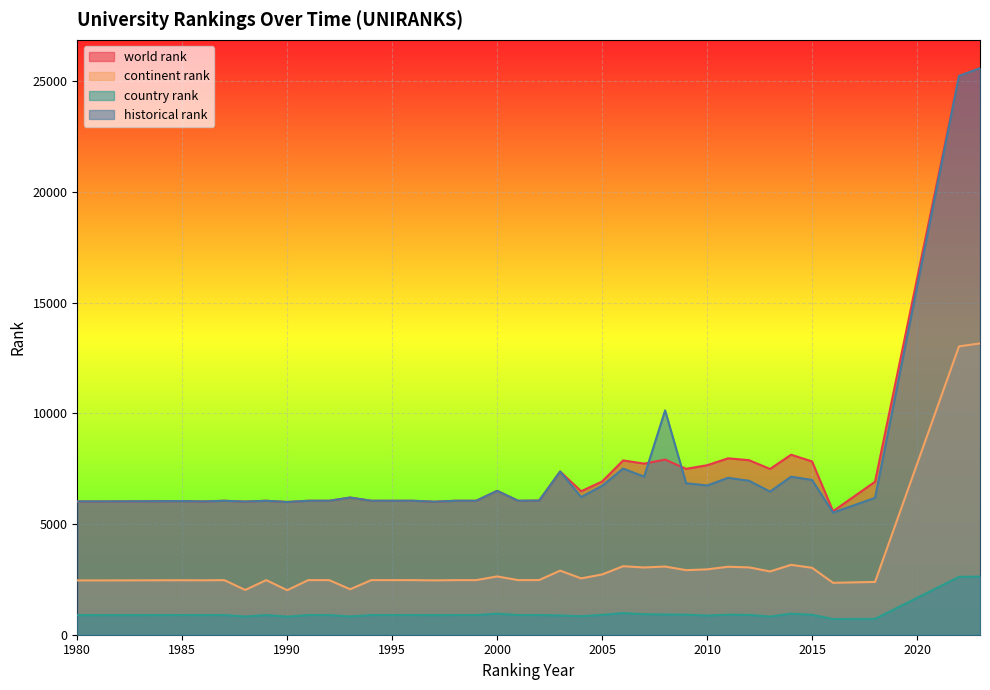

List the series in order of their peak value, lowest first.

country rank, continent rank, world rank, historical rank